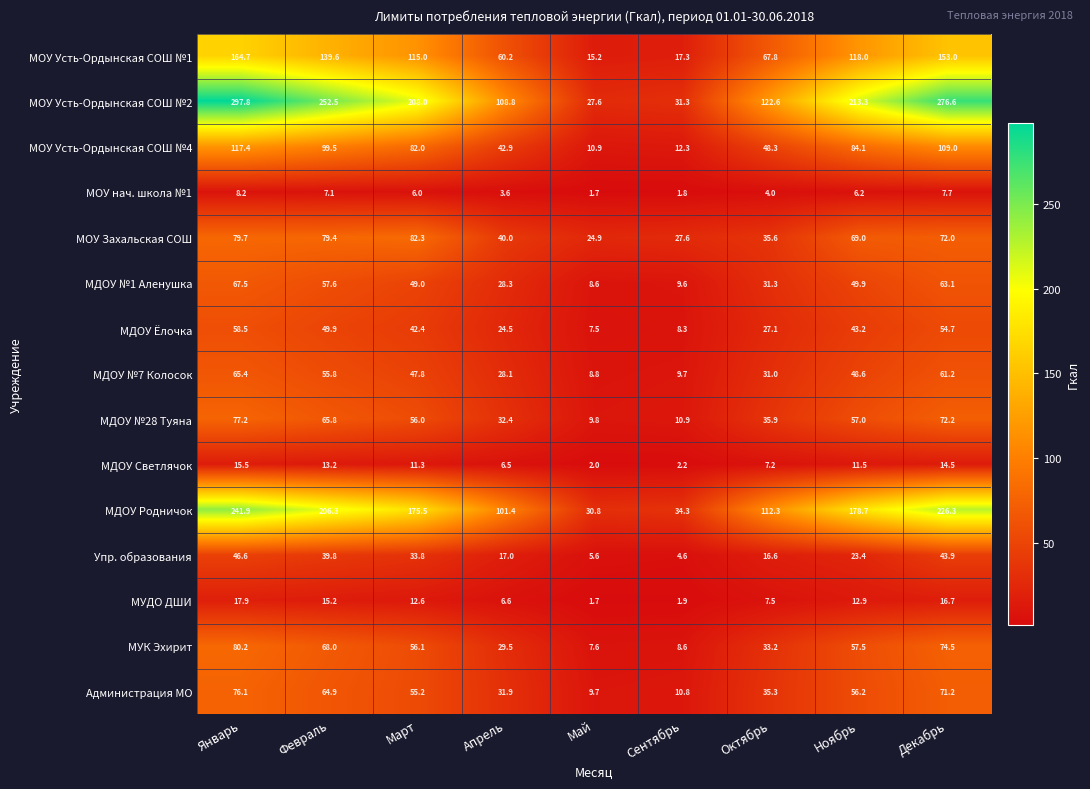

What is the difference between the second highest and second lowest values in the МУК Эхирит series?

65.9